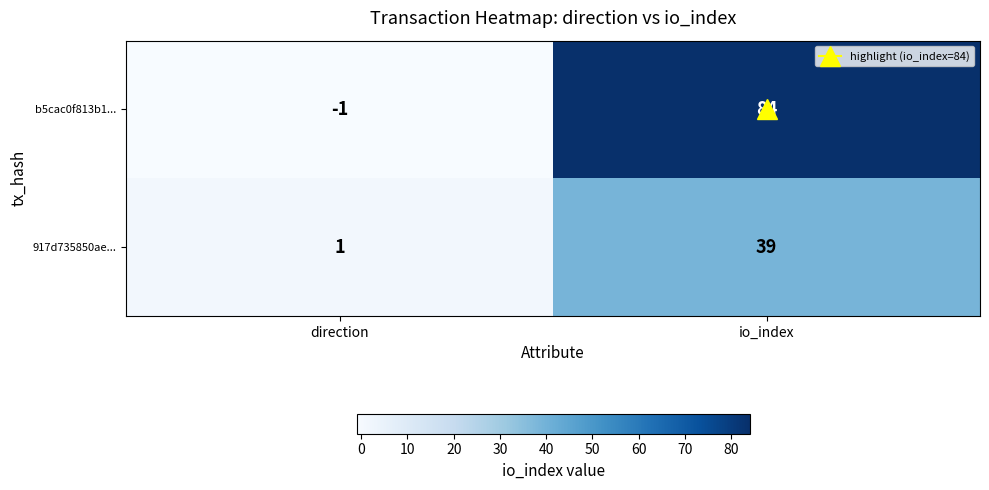

List the series in order of their peak value, highest first.

b5cac0f813b1..., 917d735850ae...